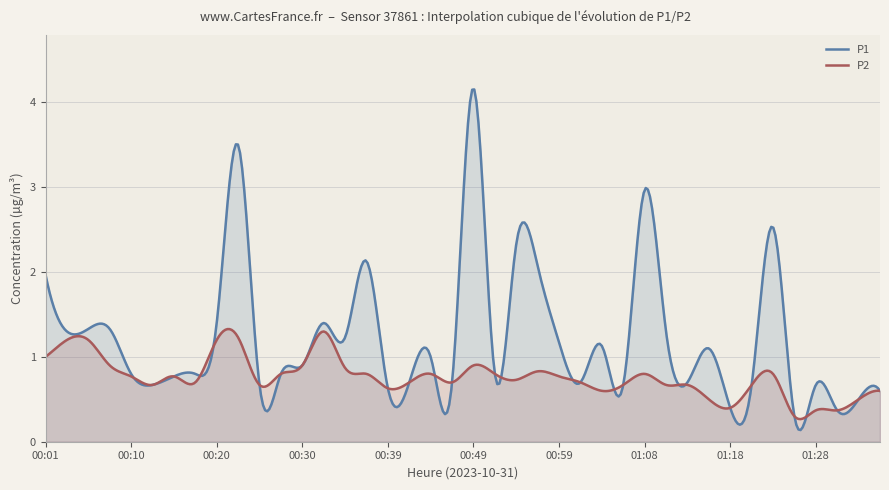

What is the average value of the P1 series?

1.2